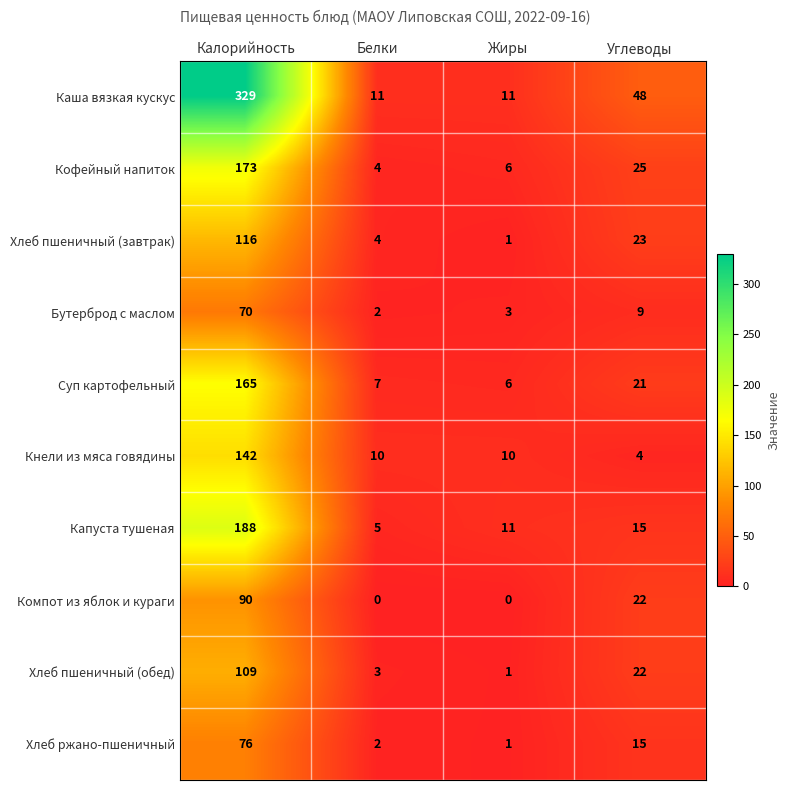

What is the difference between the Хлеб пшеничный (завтрак) values at Жиры and Углеводы?

22